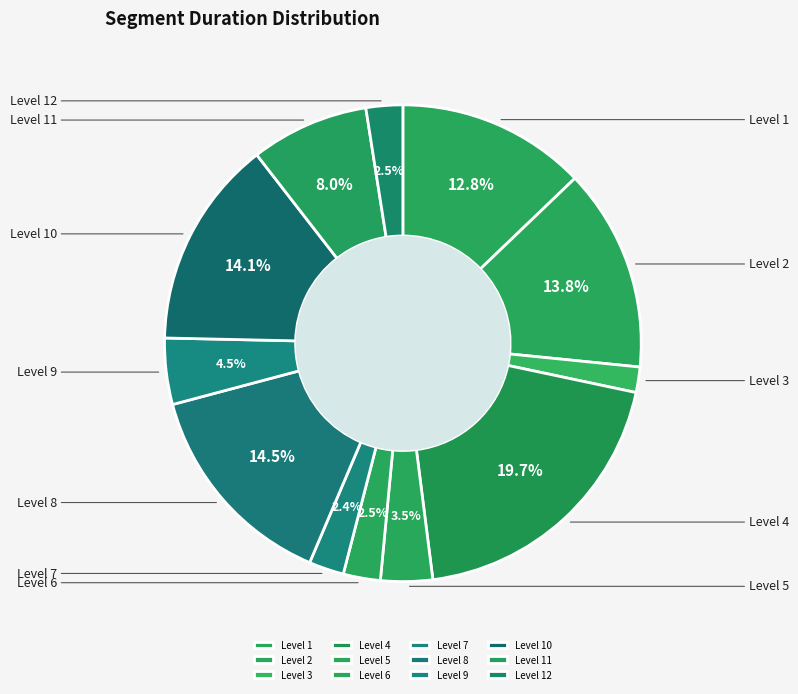

How much of the chart is everything except Level 12?

97.5%